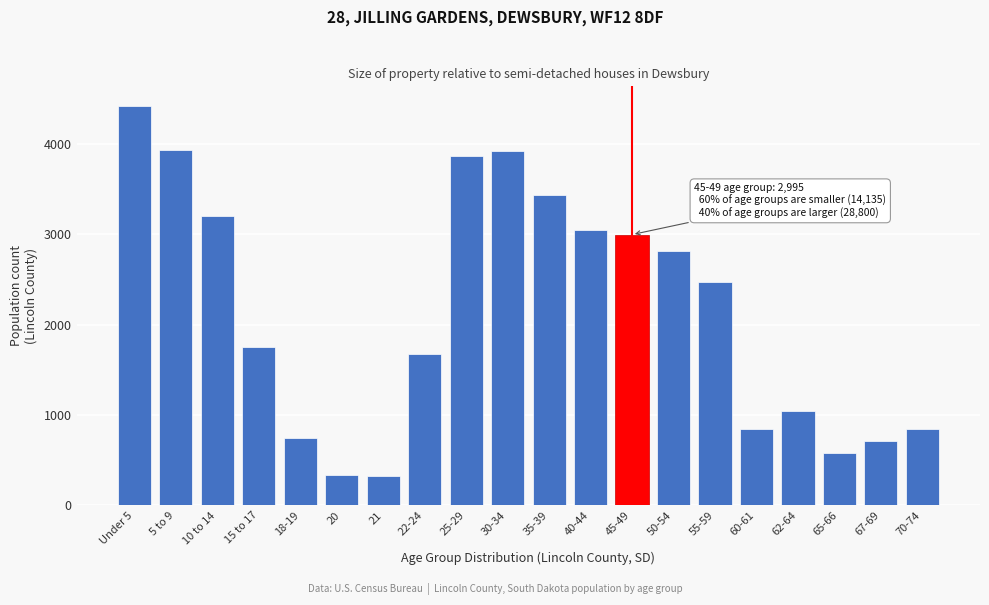

Where is the data nearest to the value 2368?

55-59